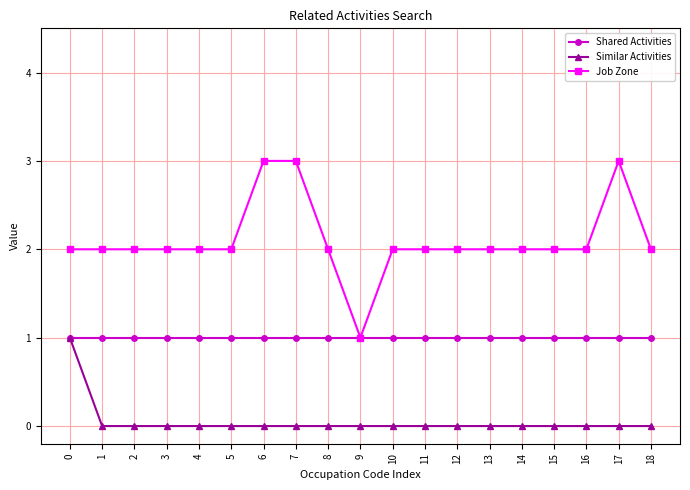

What is the average value of the Shared Activities series?

1